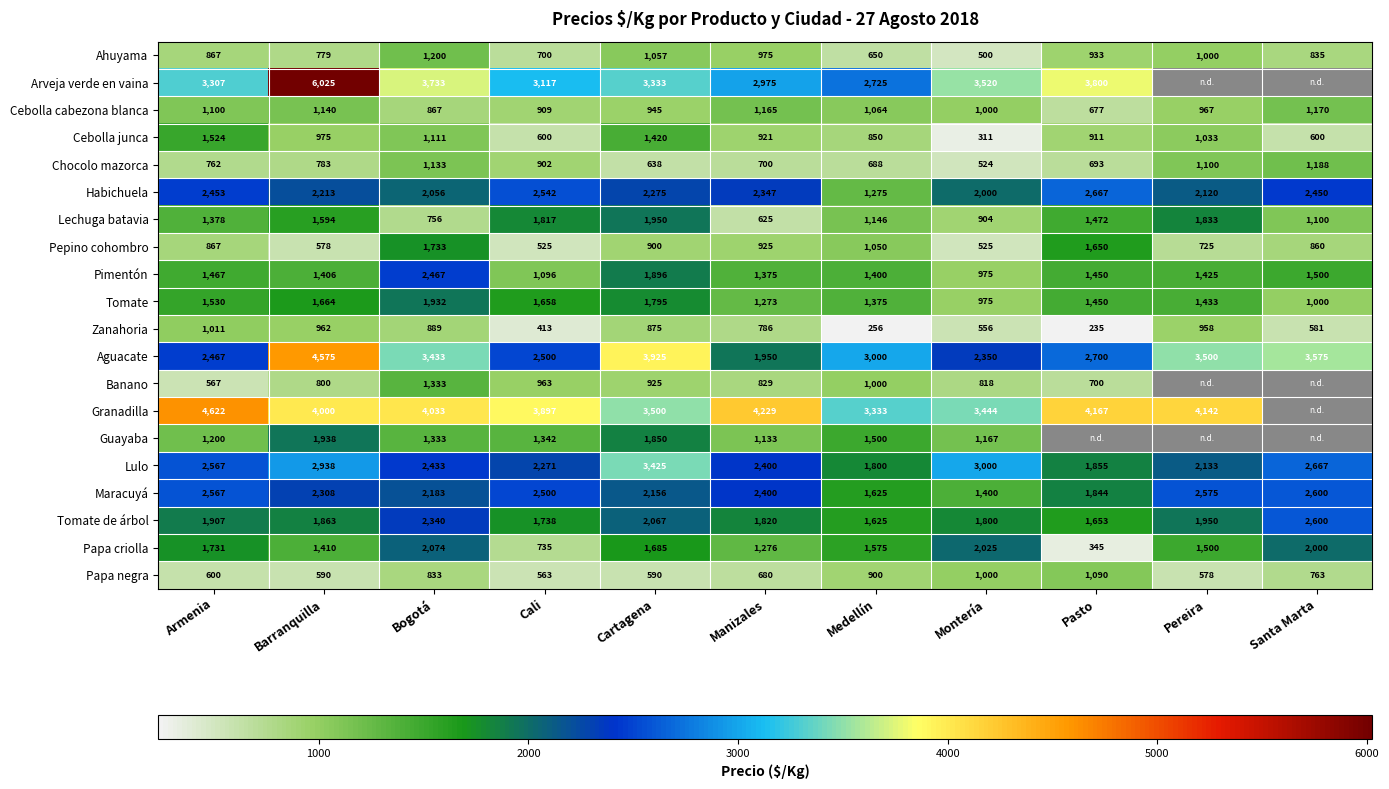

What is the difference between the maximum and minimum values in the Ahuyama series?

700